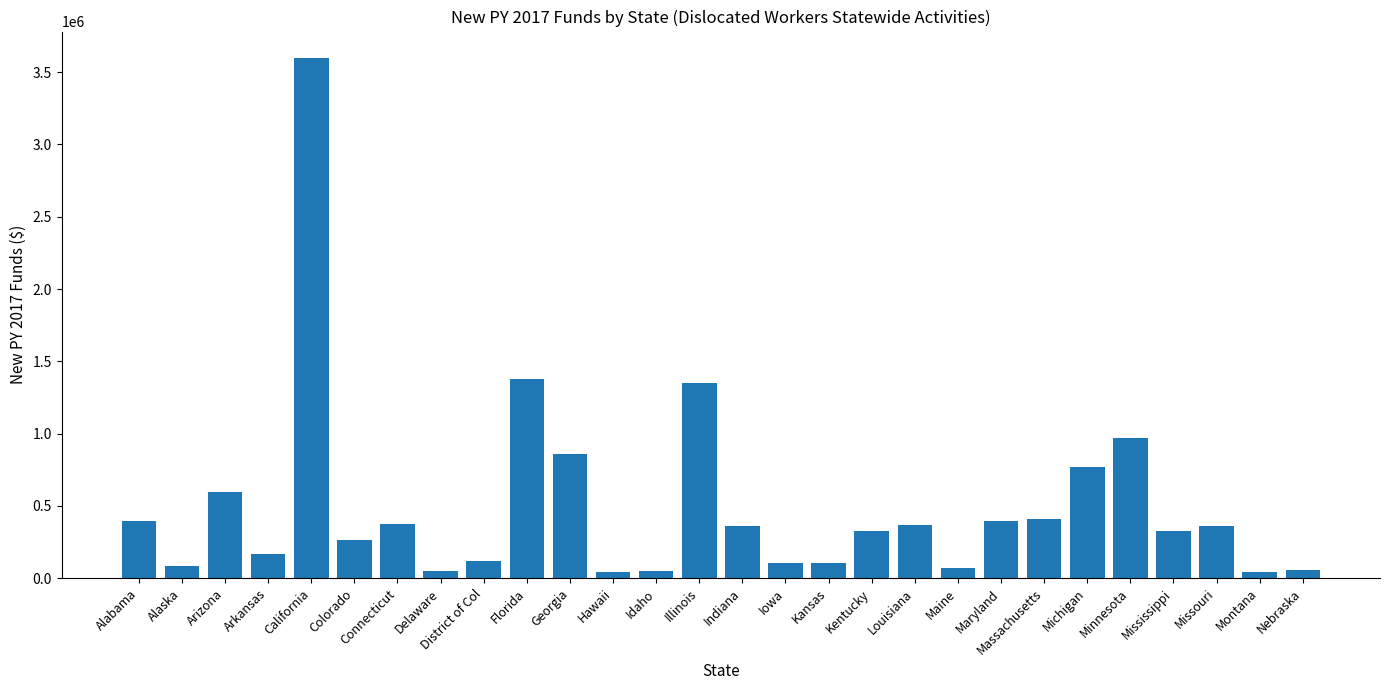

Is it true that the value at Florida is 1380858?

True